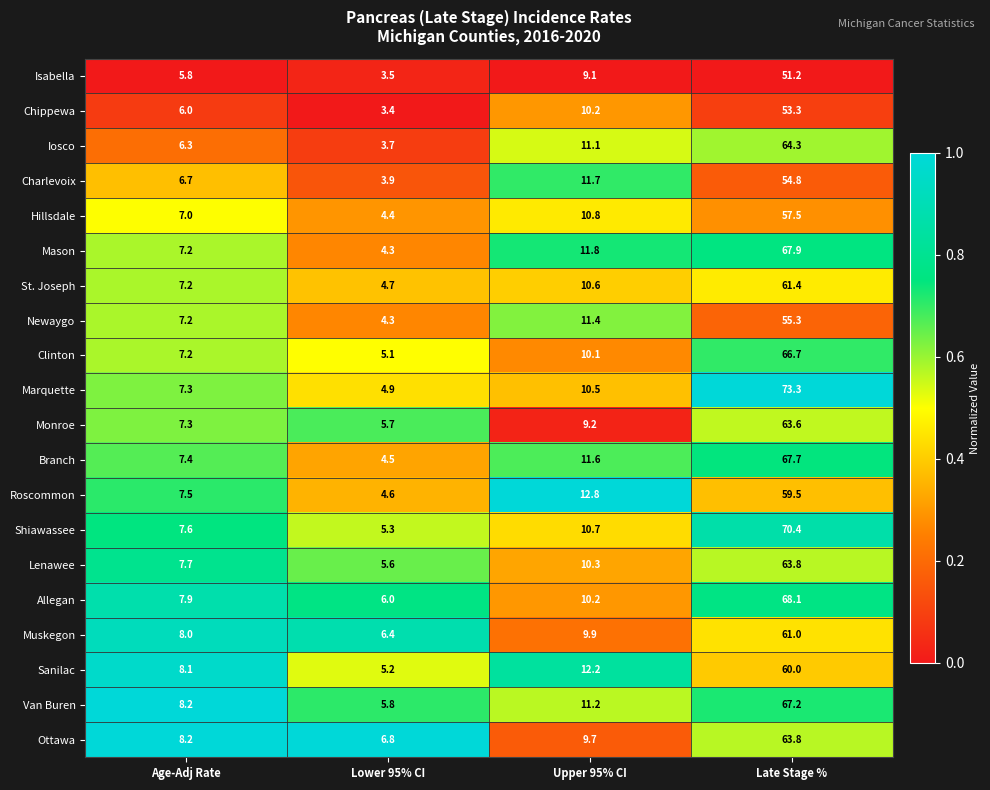

At which label does Shiawassee reach its minimum?

Lower 95% CI